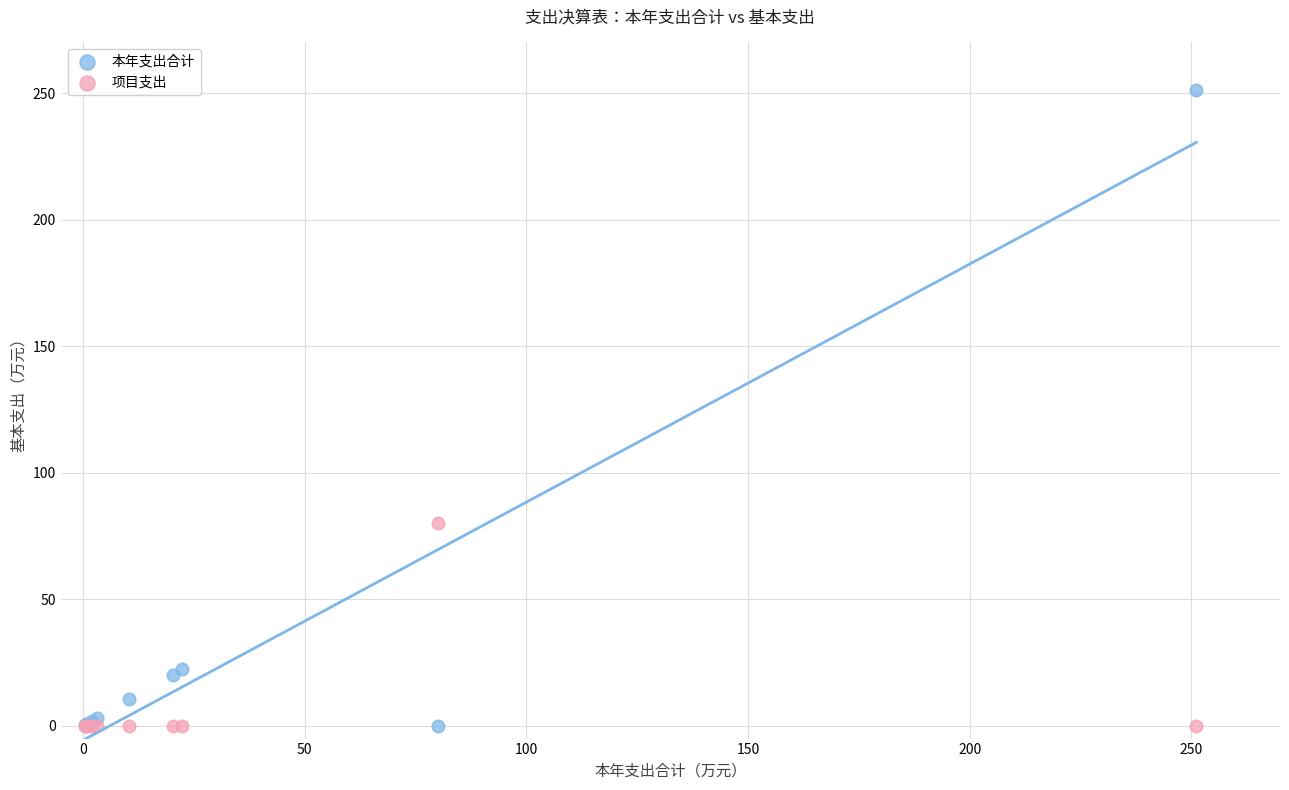

Which series has the largest Y range (max minus min)?

本年支出合计